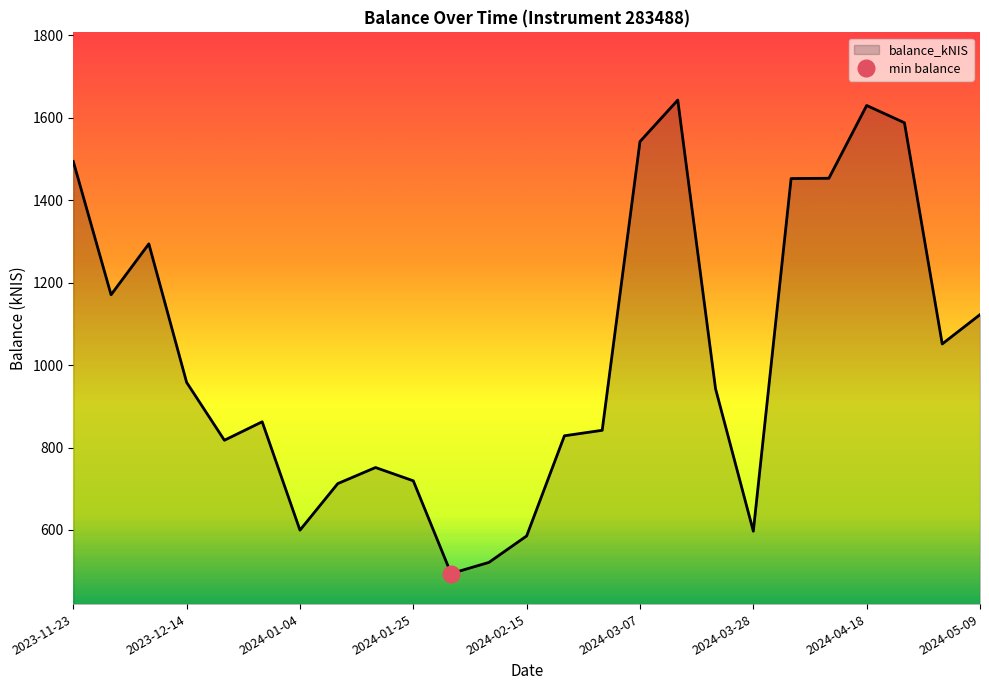

Count the number of data series in this chart.

1